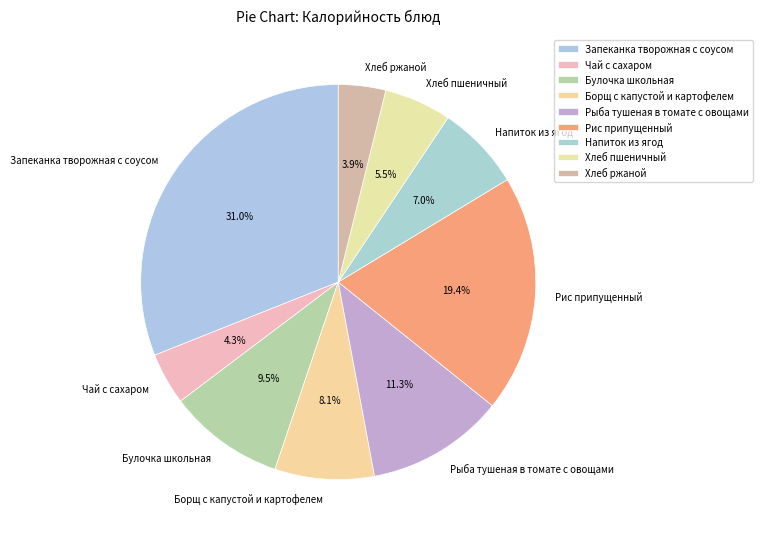

What is the largest slice in the pie chart?

Запеканка творожная с соусом